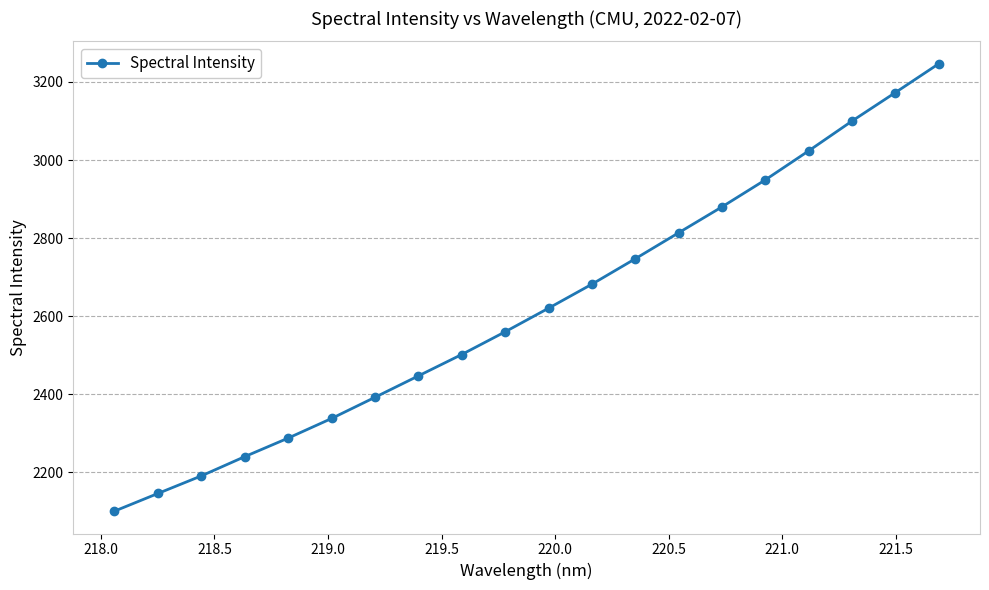

Count the number of data series in this chart.

1